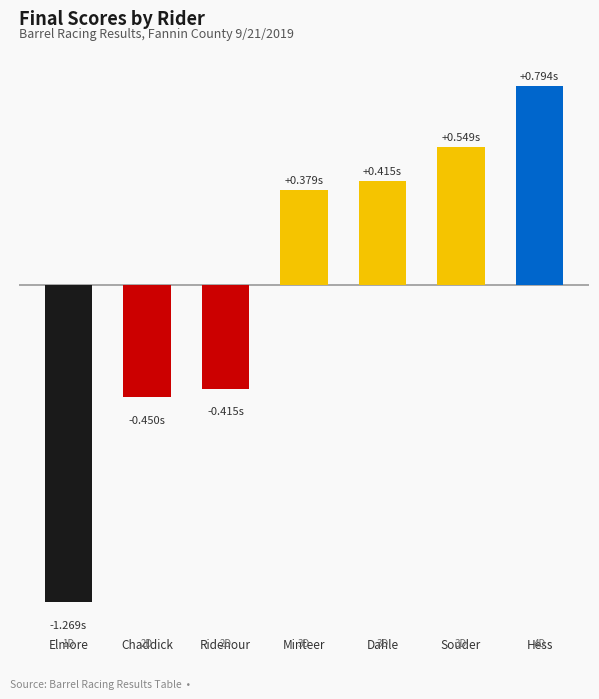

Rank the categories by value from lowest to highest.

Elmore, Chaddick, Ridenour, Minteer, Dahle, Souder, Hess